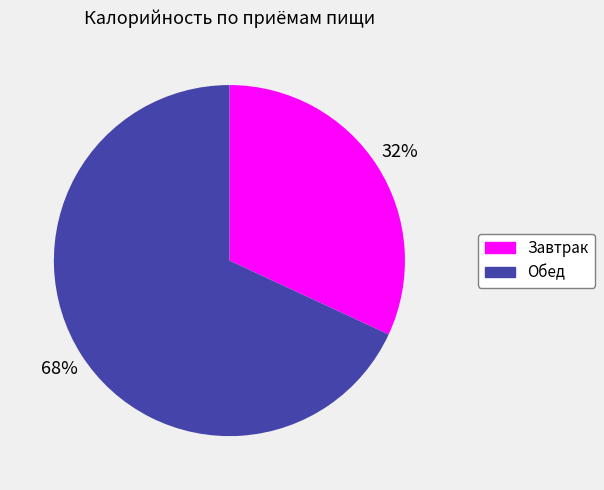

Is the sum of Завтрак and Обед greater than half?

Yes